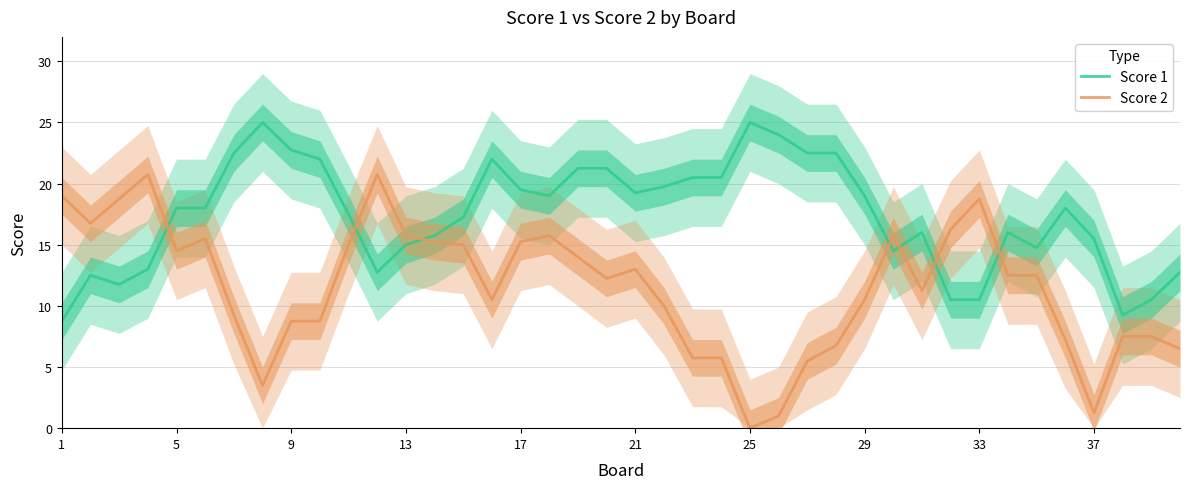

Which series ends up on top after the final intersection of Score 2 and Score 1?

Score 1